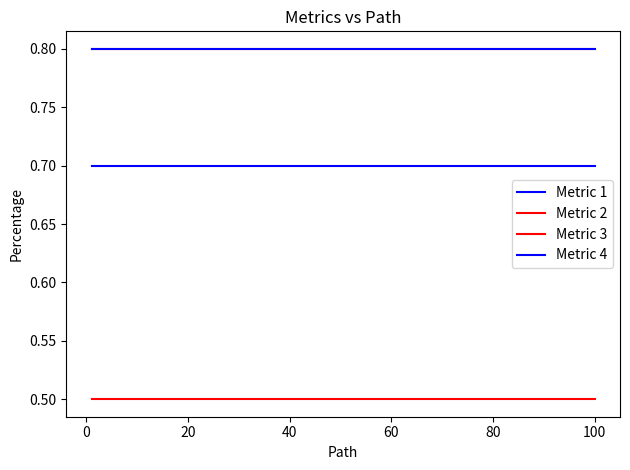

What is the smallest value displayed?

0.5